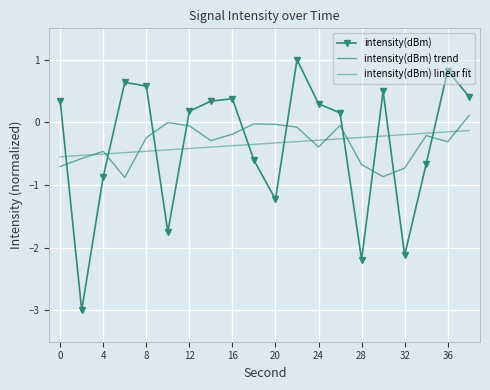

What is the greatest value displayed?

1.0